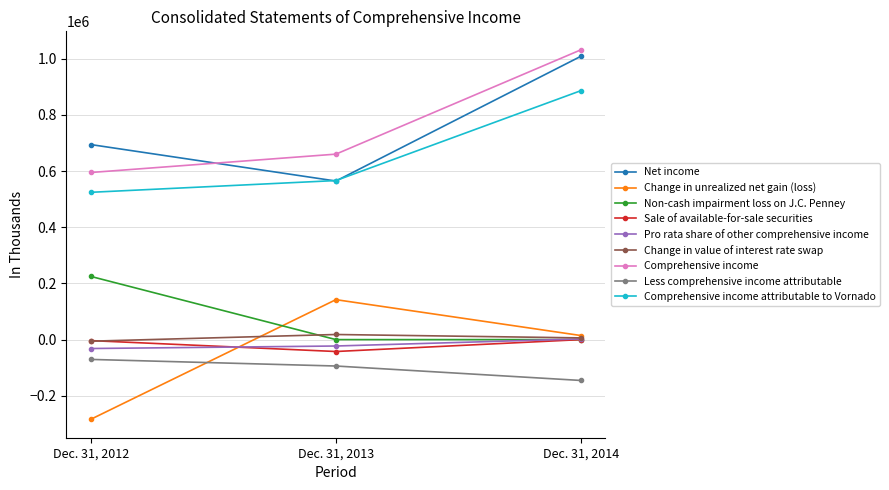

Is it true that Non-cash impairment loss on J.C. Penney equals 789853 at Dec. 31, 2013?

False